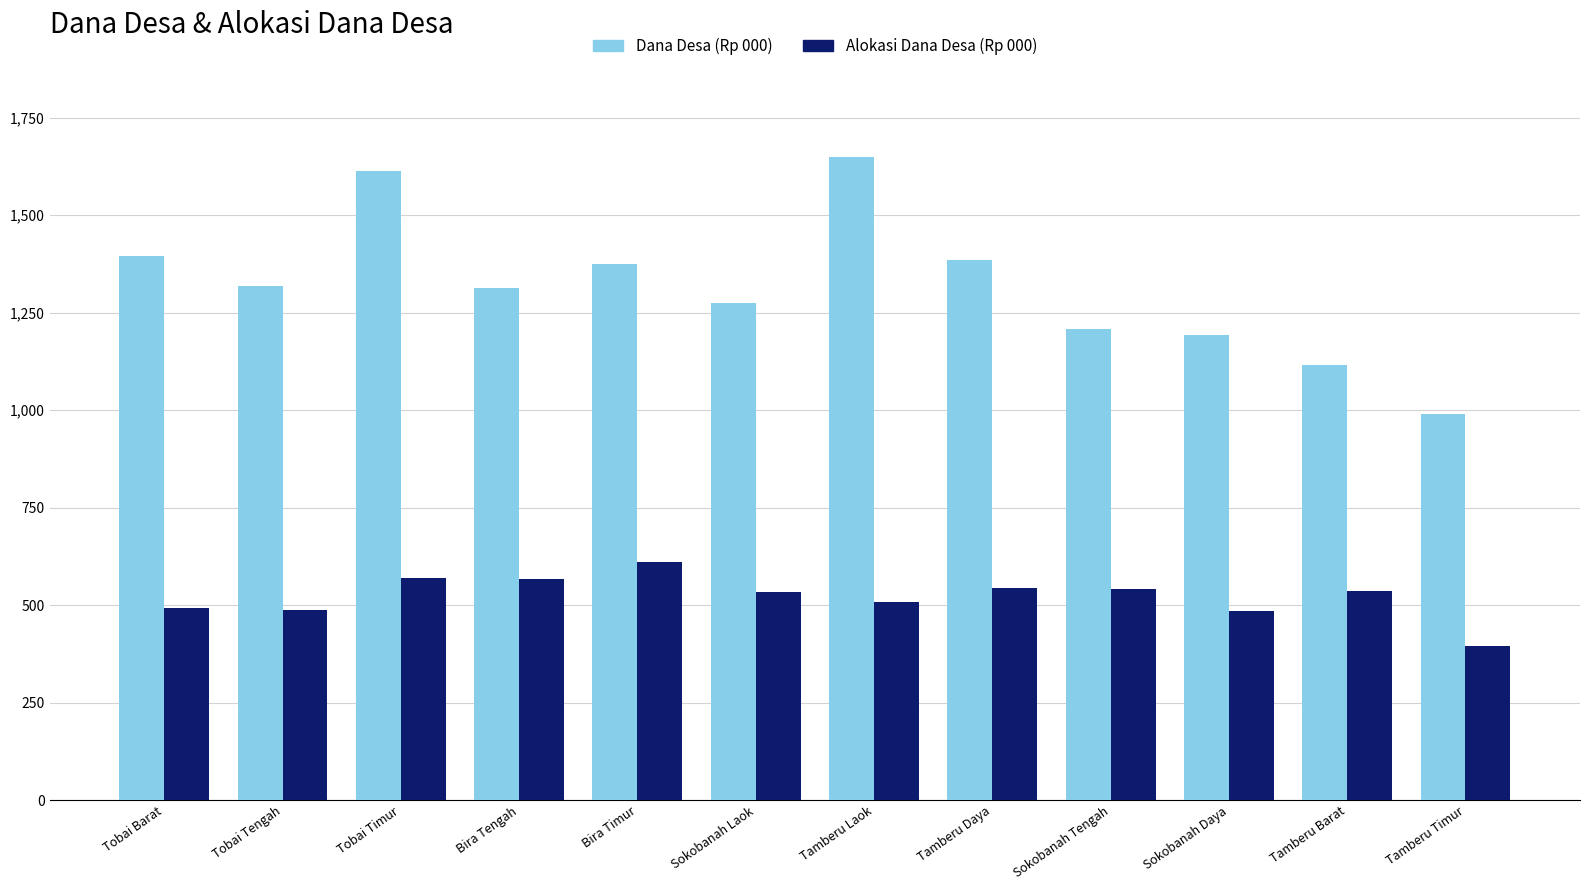

What are all the series names shown in the legend?

Dana Desa (Rp 000), Alokasi Dana Desa (Rp 000)